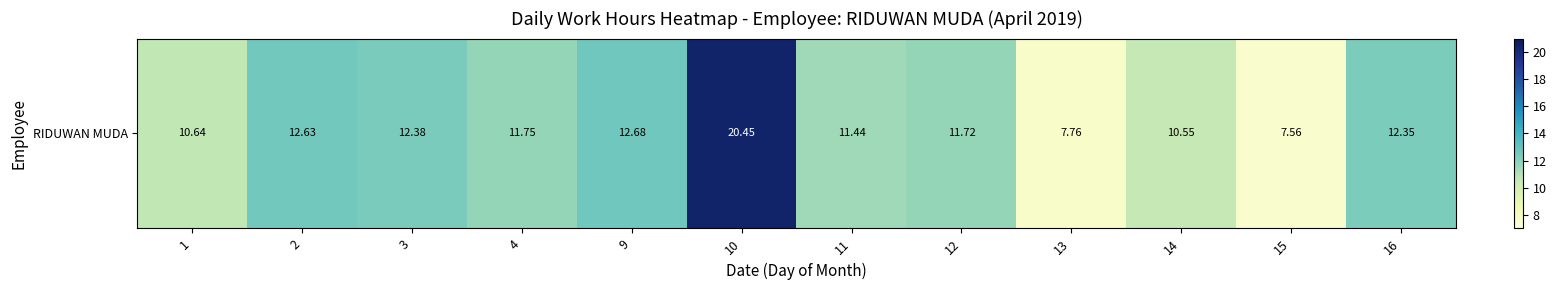

How many data points does each series have?

12